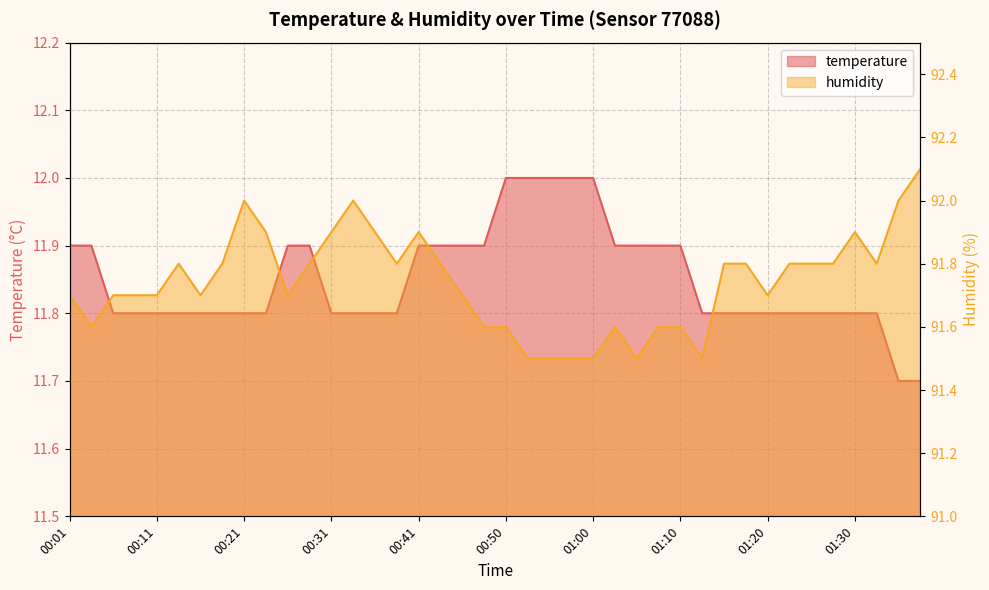

The temperature series shows 6.6 at 01:20. True or false?

False